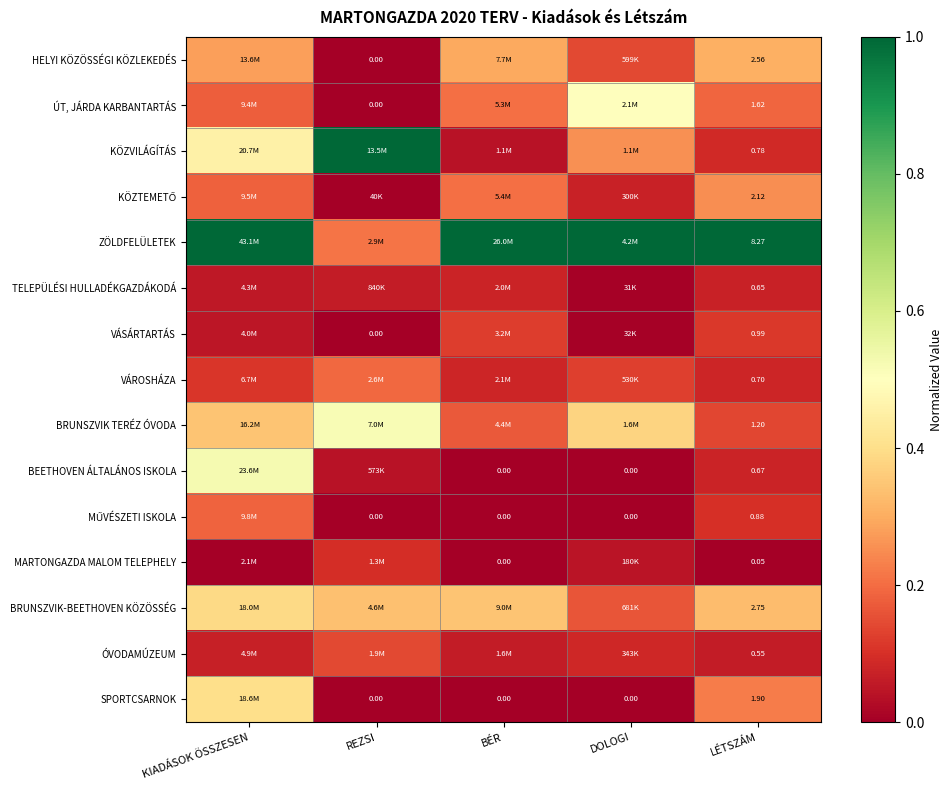

At how many categories does at least one series exceed 0?

5